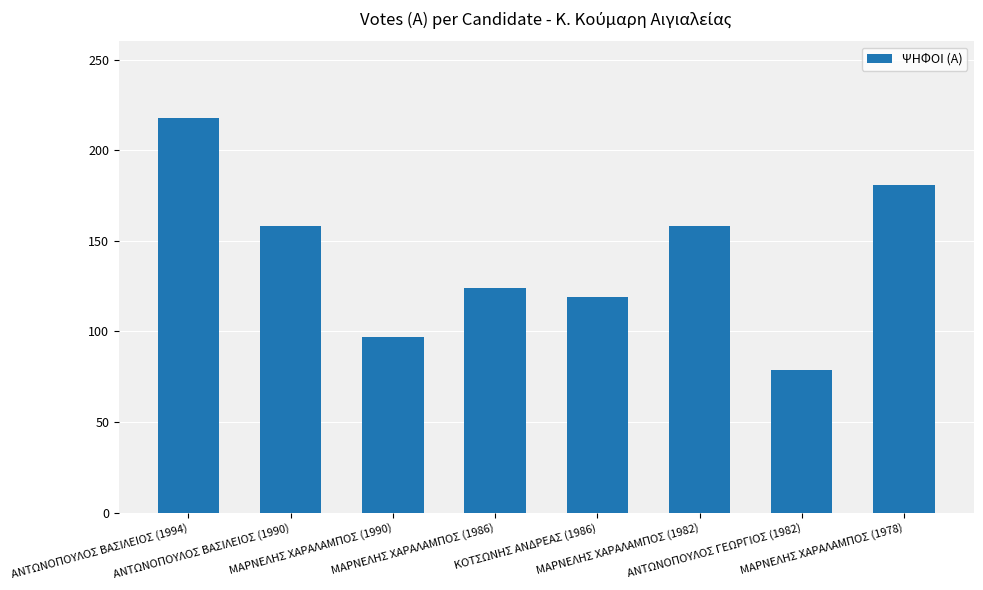

What is the value of the 3rd bar from the left?

97